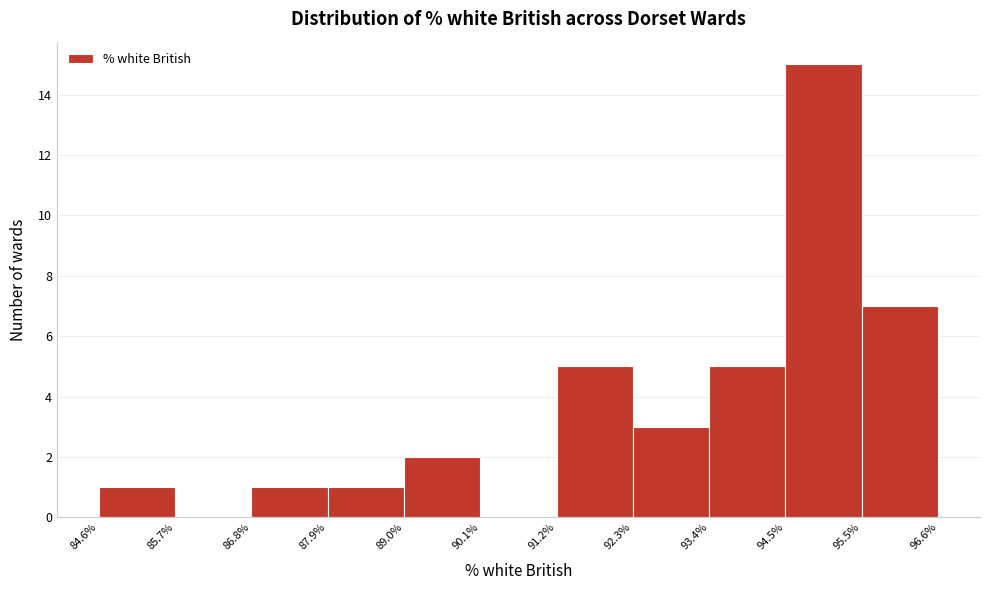

How tall is the bar that spans 93.4% to 94.5% on the x-axis? The values are not printed on the chart, so give them approximately, as read against the axis.

5